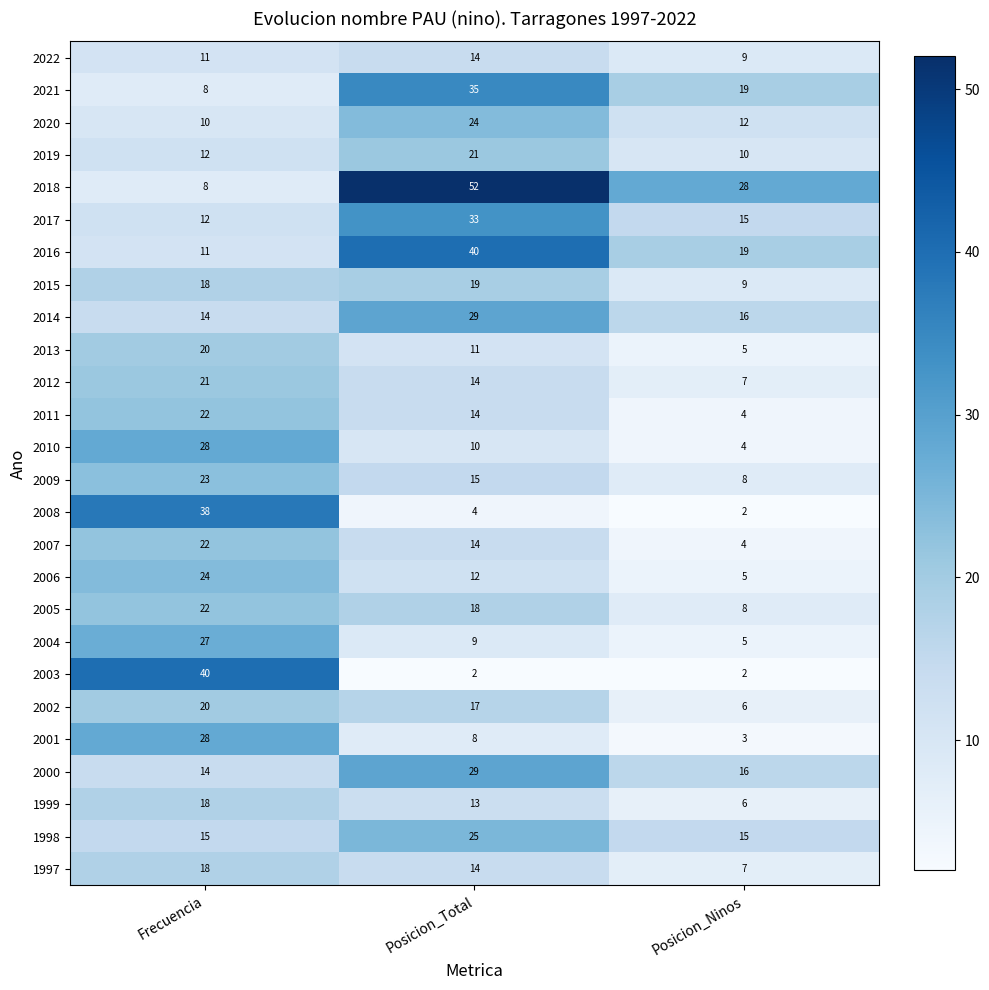

What is the difference between the highest and lowest values at Frecuencia?

32